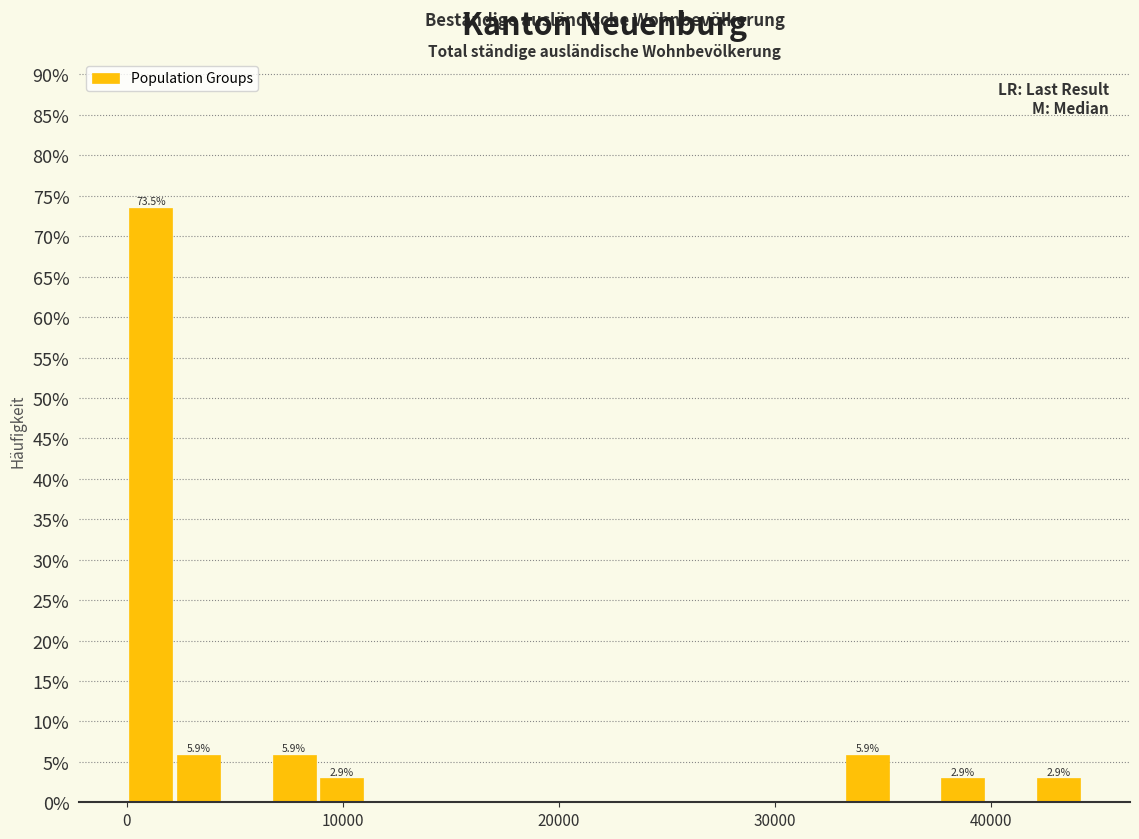

Read against the x-axis, roughly where is the centre of the tallest bar?

1000